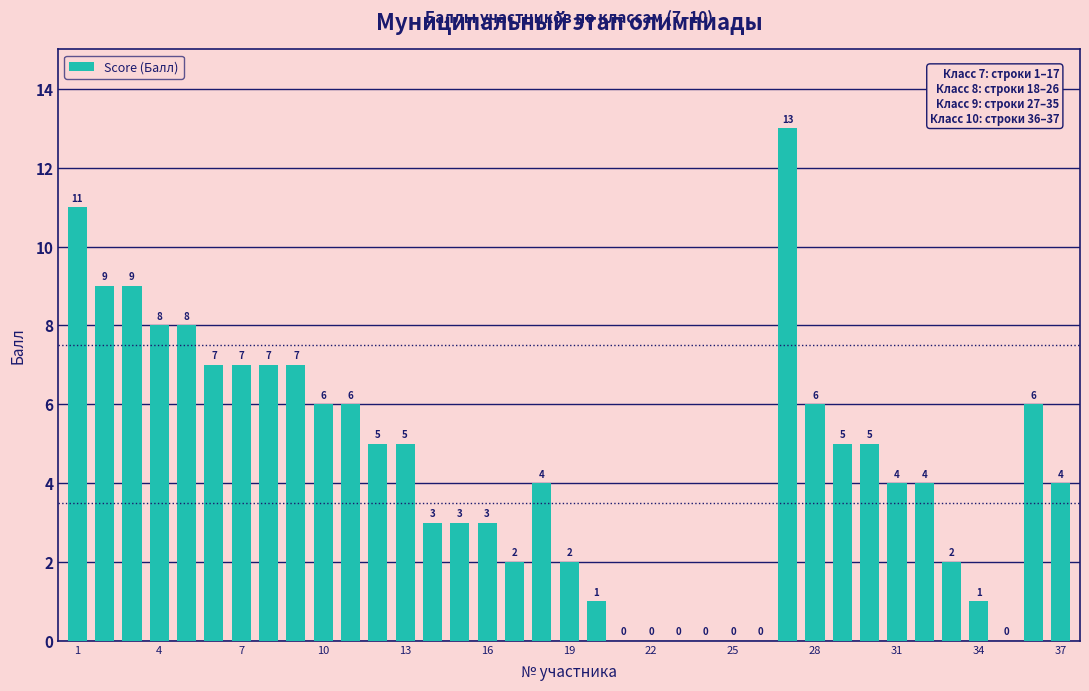

What is the greatest value displayed?

13